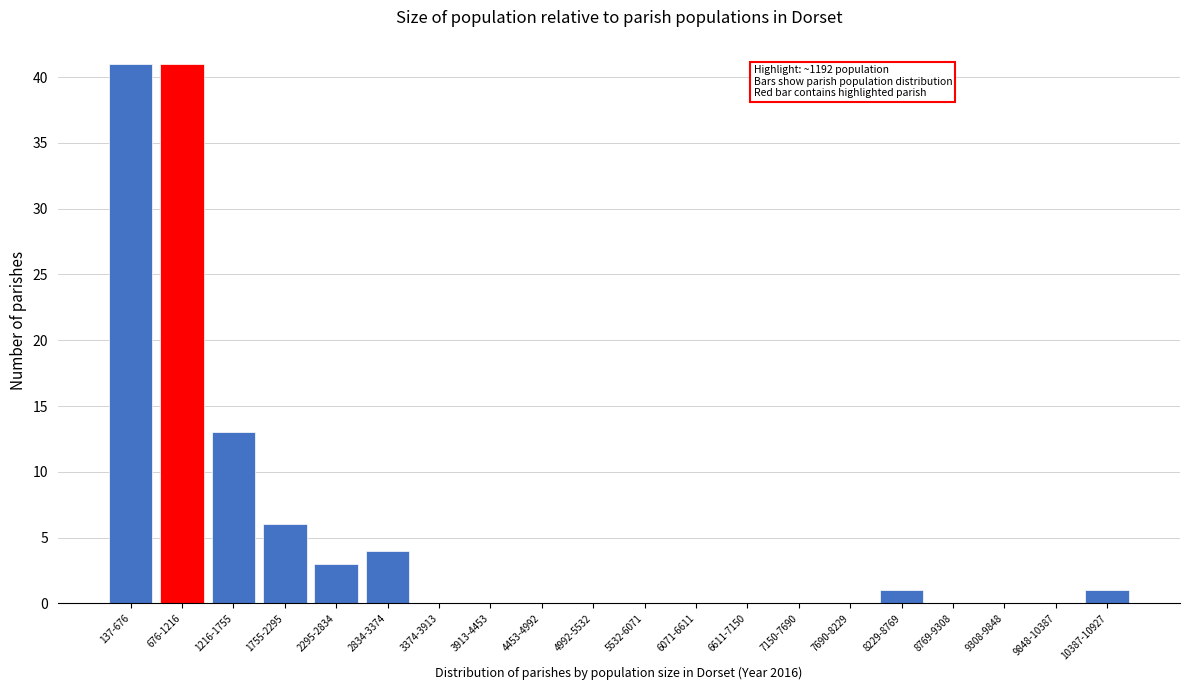

Reading right to left, extract all data points from this chart.

10387-10927=1	9848-10387=0	9308-9848=0	8769-9308=0	8229-8769=1	7690-8229=0	7150-7690=0	6611-7150=0	6071-6611=0	5532-6071=0	4992-5532=0	4453-4992=0	3913-4453=0	3374-3913=0	2834-3374=4	2295-2834=3	1755-2295=6	1216-1755=13	676-1216=41	137-676=41